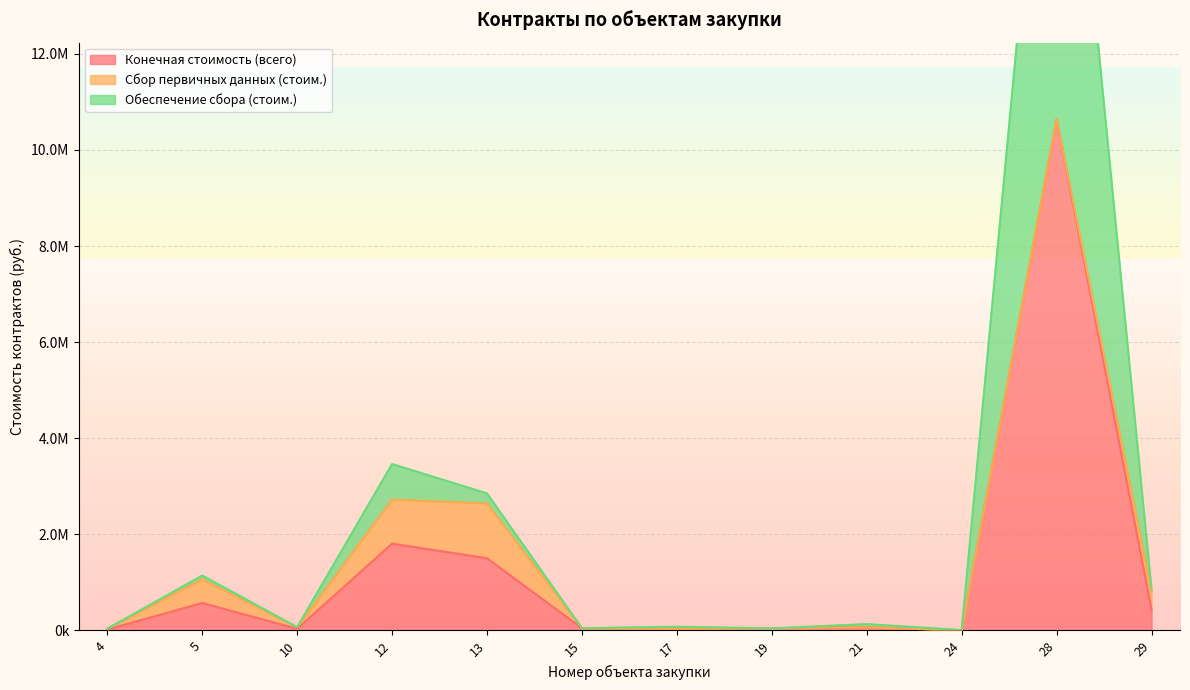

What is the average value of the Обеспечение сбора (стоим.) series?

399043.9